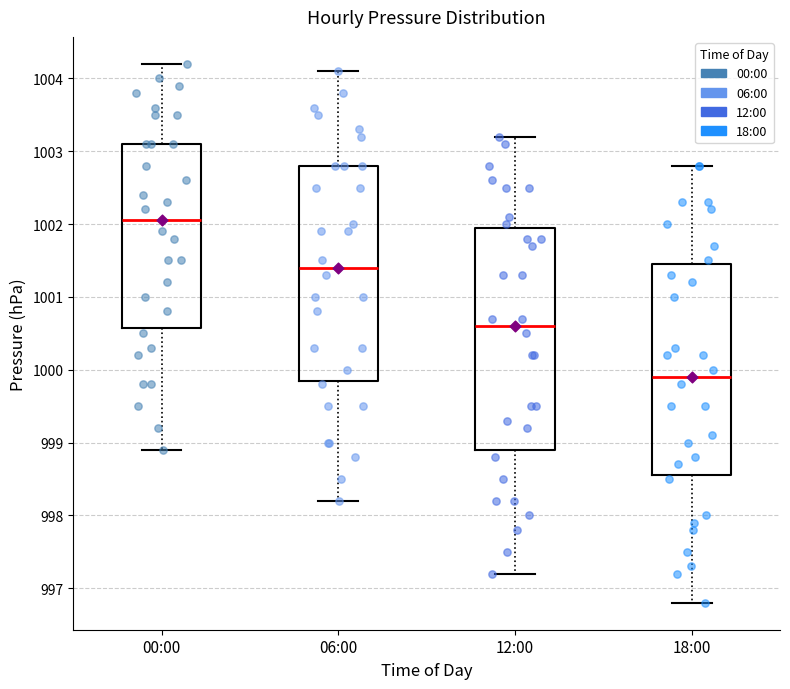

Comparing the boxes themselves (not the whiskers), which one is the tallest?

12:00